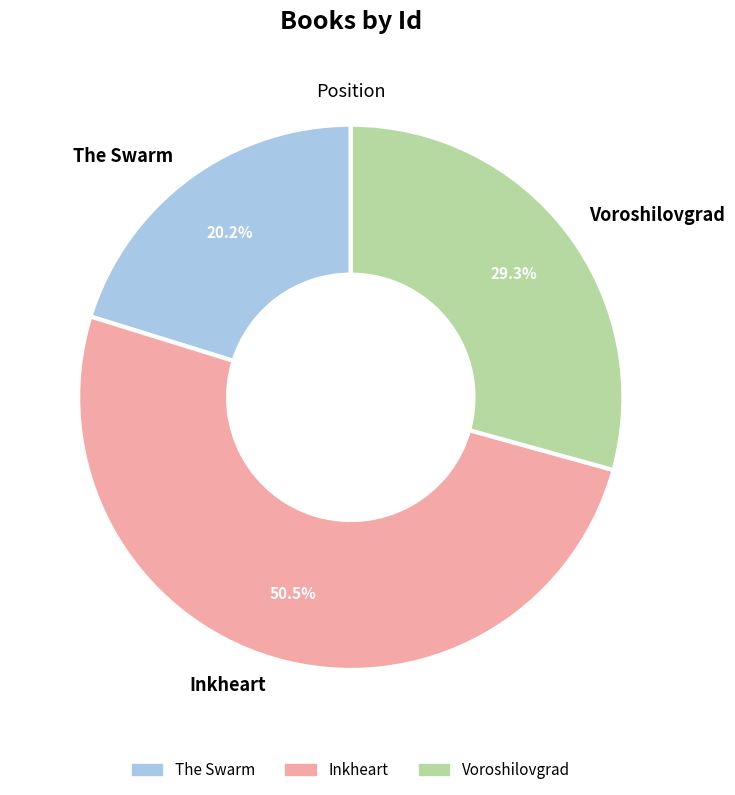

To the nearest percent, what is the difference between the Inkheart and The Swarm slice percentages?

30%